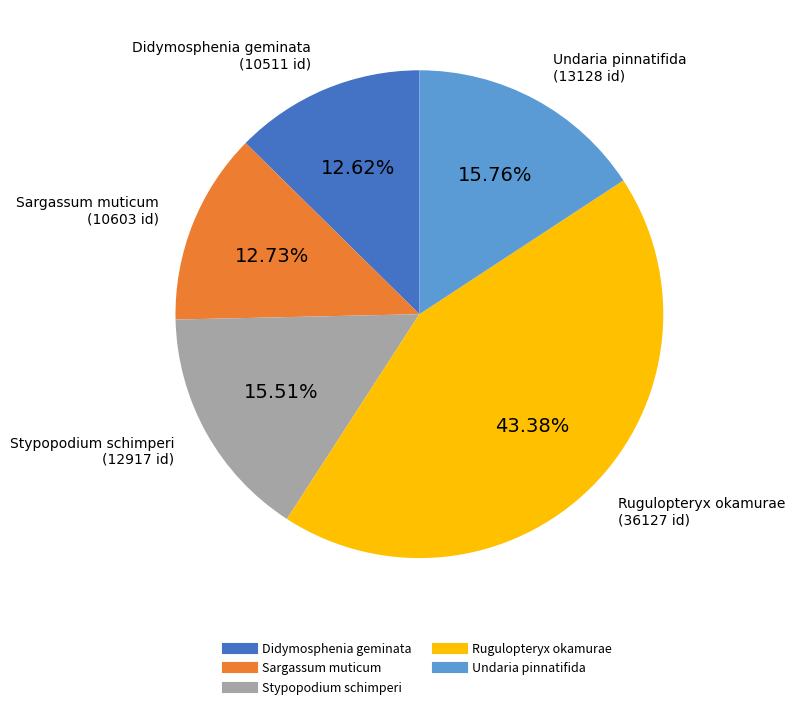

The Sargassum muticum slice represents 13% of the pie. True or false?

True